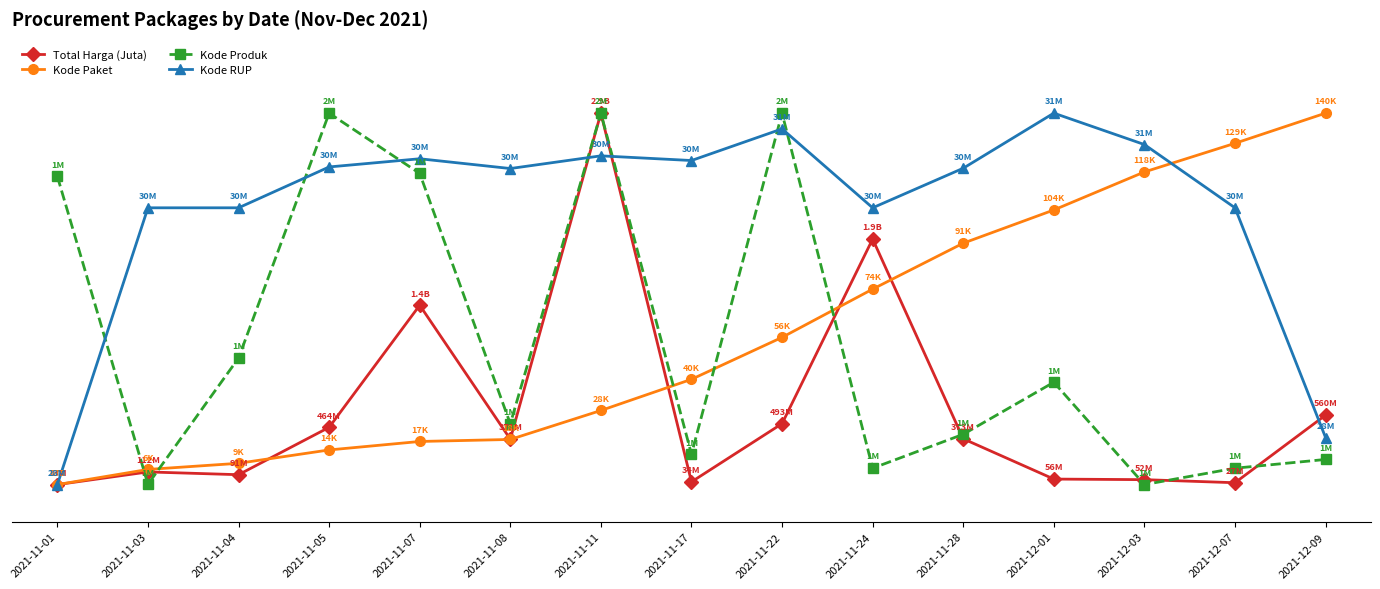

Does the chart display data point markers on the line(s)?

Yes